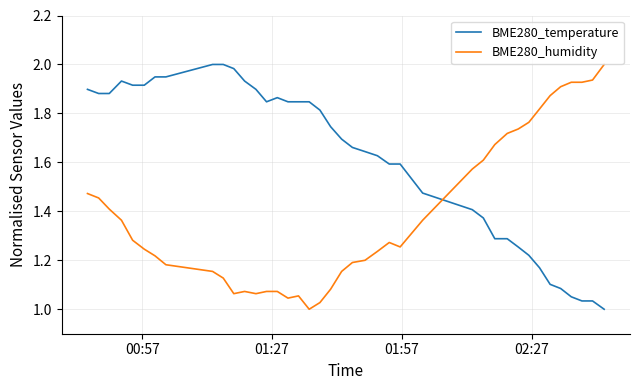

Rank the series by their average value, from lowest to highest.

BME280_humidity, BME280_temperature